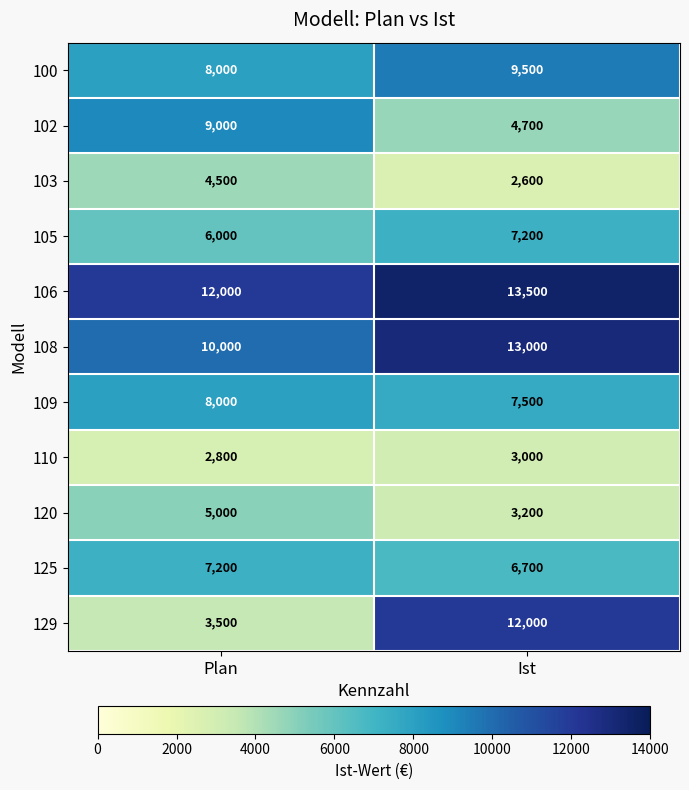

What is the average value of the 105 series?

6600